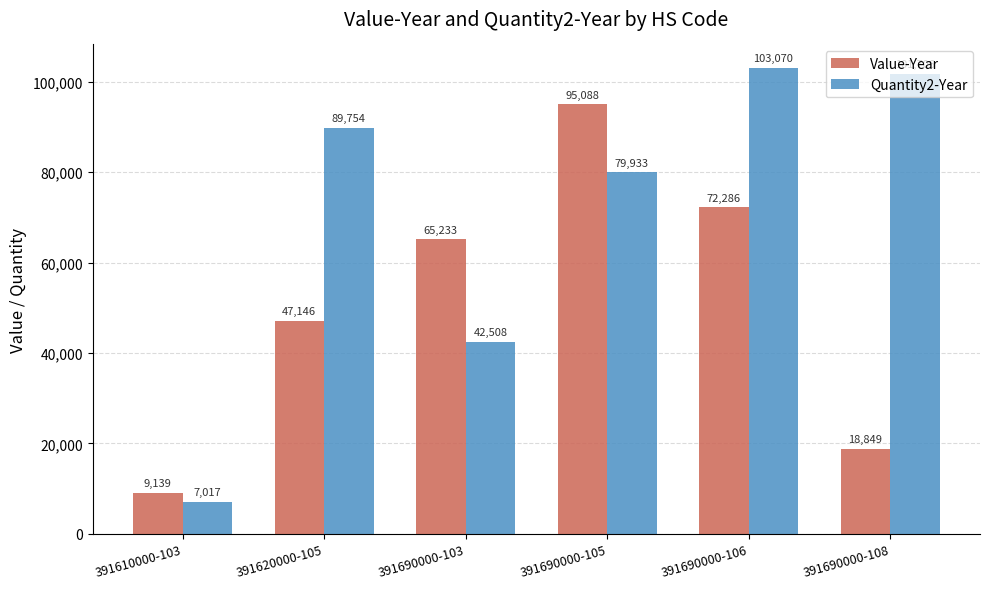

What is the difference between the second highest and second lowest values in the Quantity2-Year series?

59198